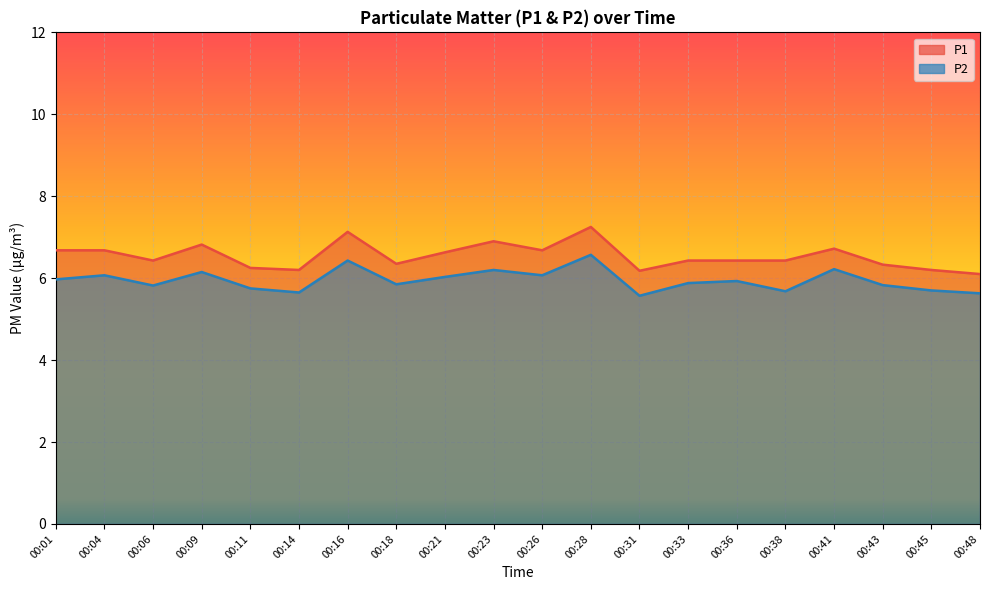

Does the chart display data point markers on the line(s)?

No